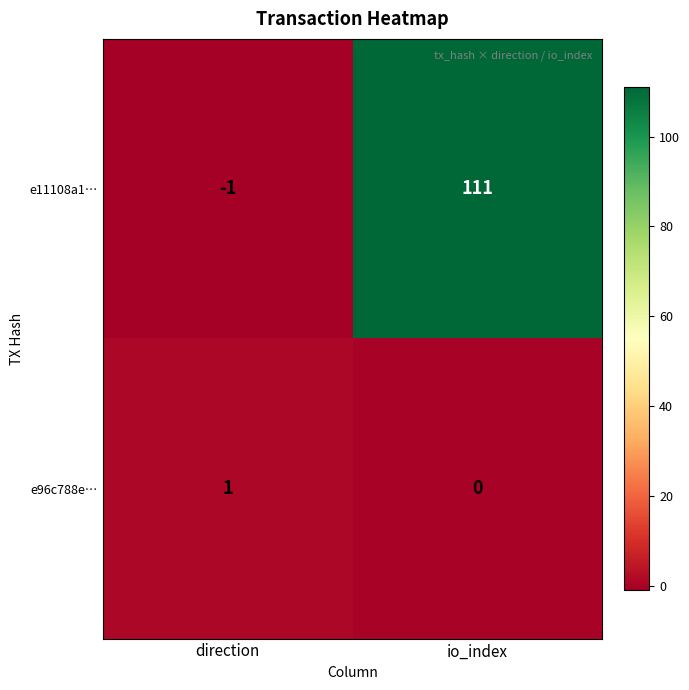

List the series in order of their peak value, lowest first.

e96c788e…, e11108a1…